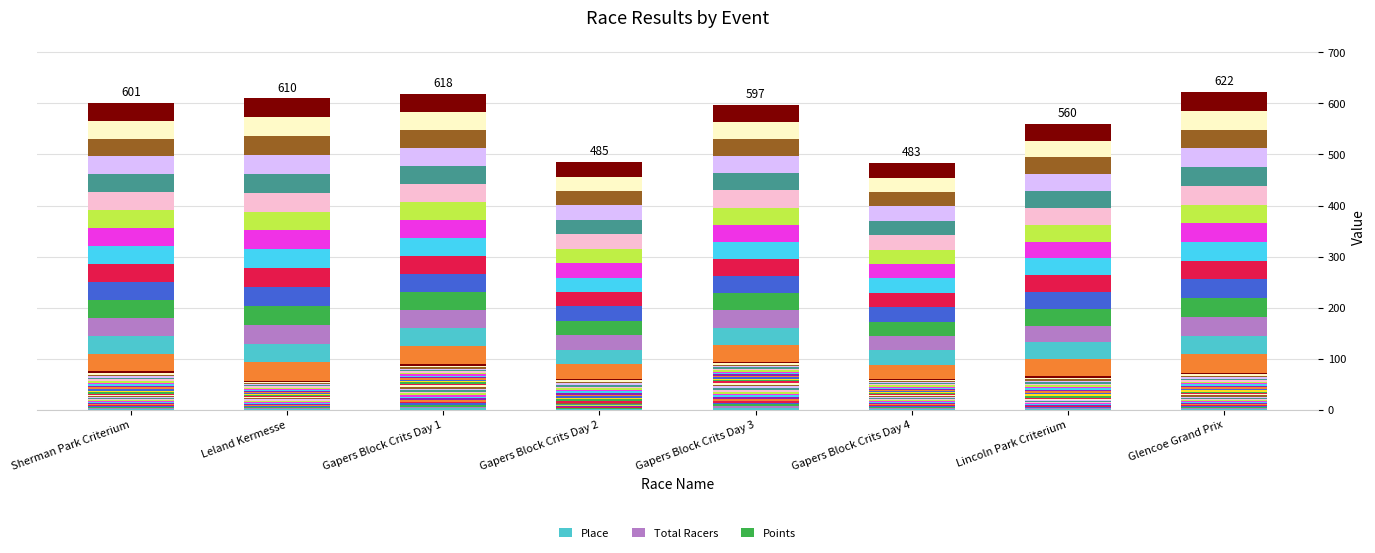

Where does the Points series first go above 35?

Sherman Park Criterium